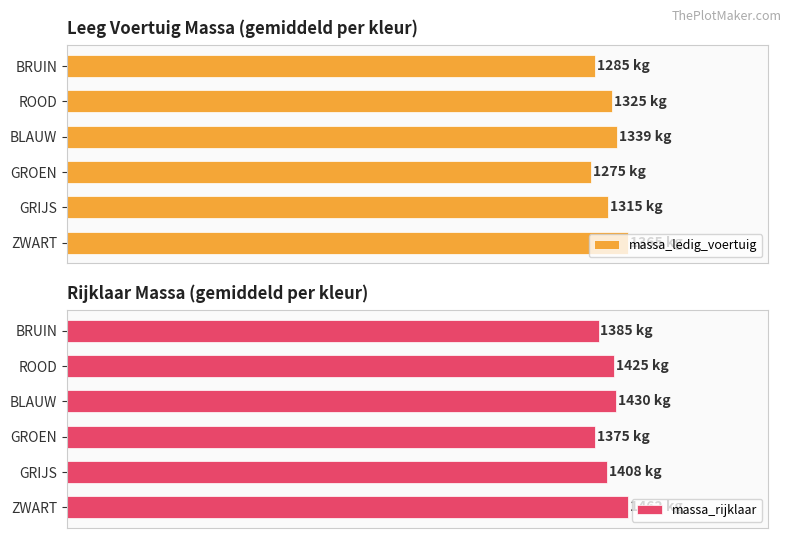

Is it true that massa_rijklaar equals 2024 at BRUIN?

False